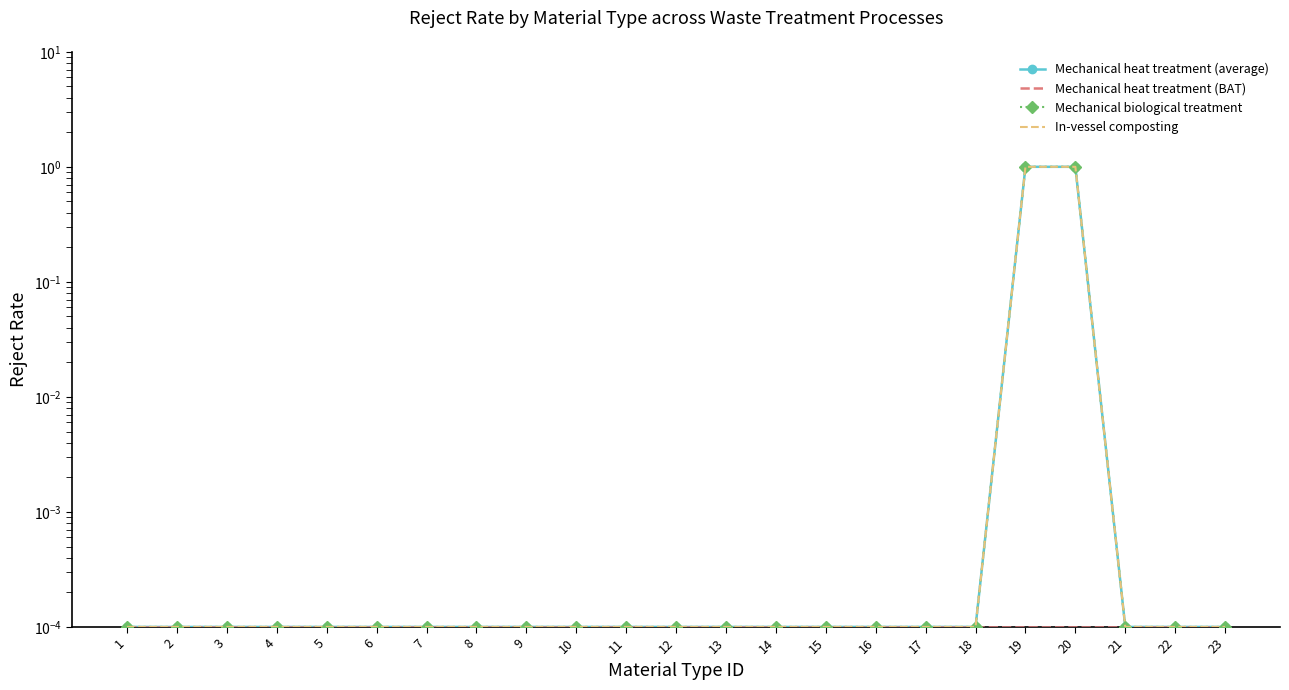

True or false: Mechanical biological treatment has a value of 0.0 at 2.

True